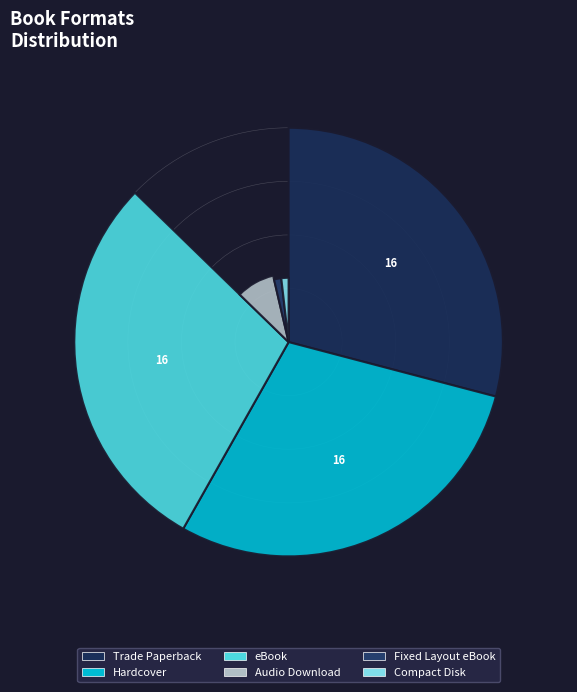

Rank the categories by value from lowest to highest.

Fixed Layout eBook, Compact Disk, Audio Download, Trade Paperback, Hardcover, eBook